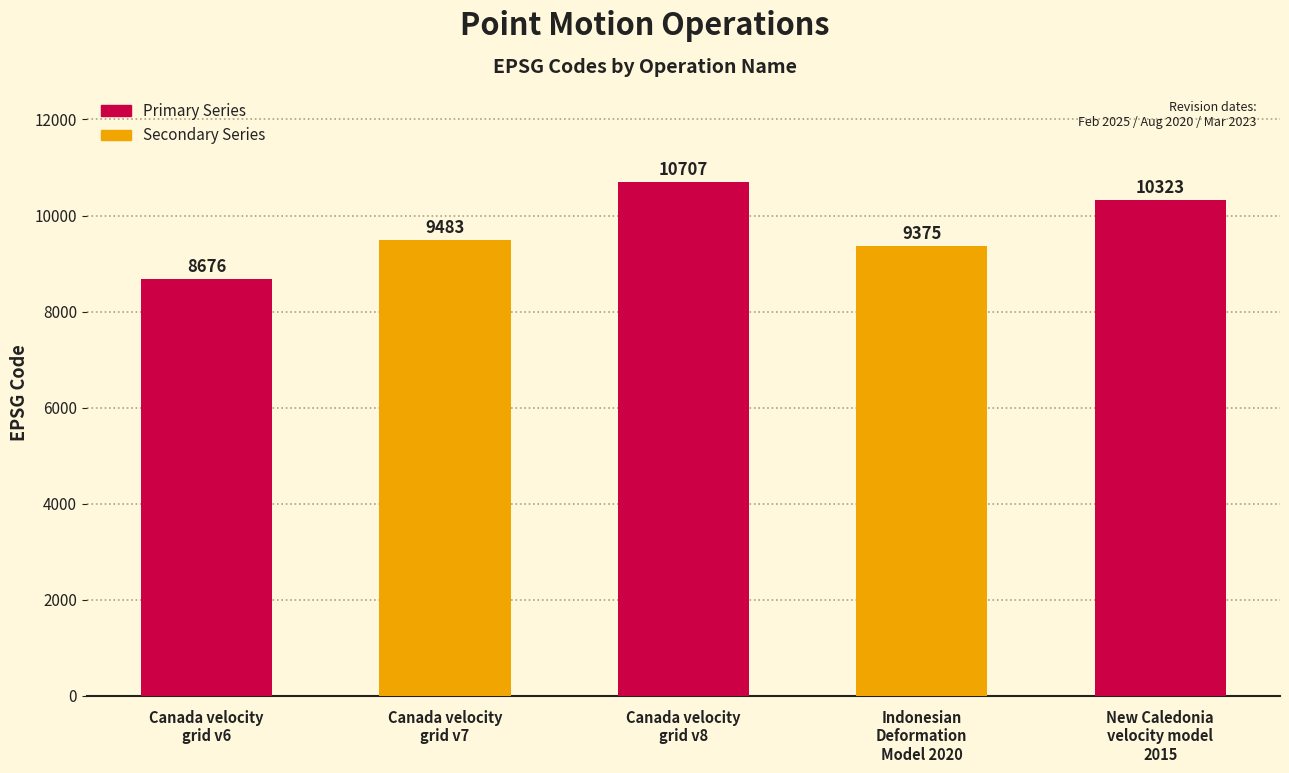

What is the label of the 1st bar from the left?

Canada velocity
grid v6